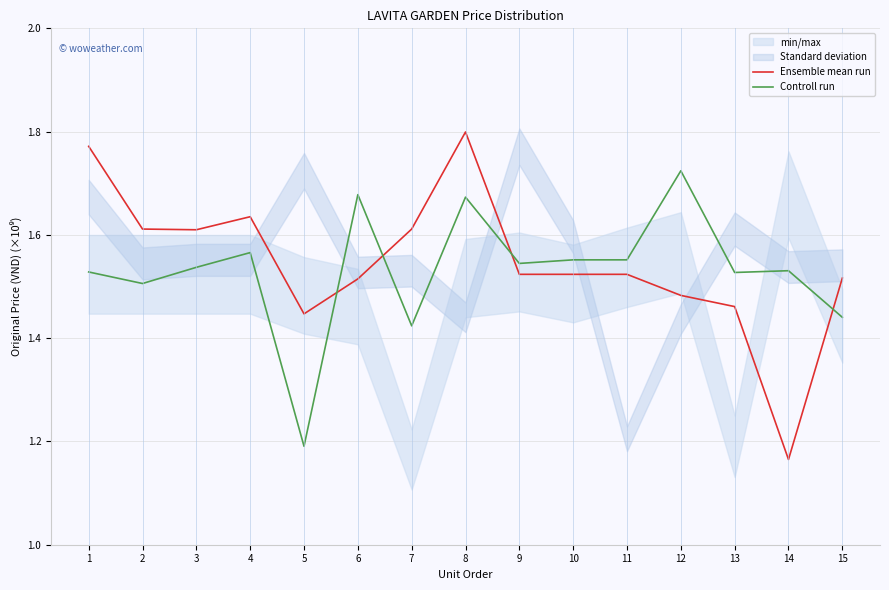

Which category has the highest value across all series?

8